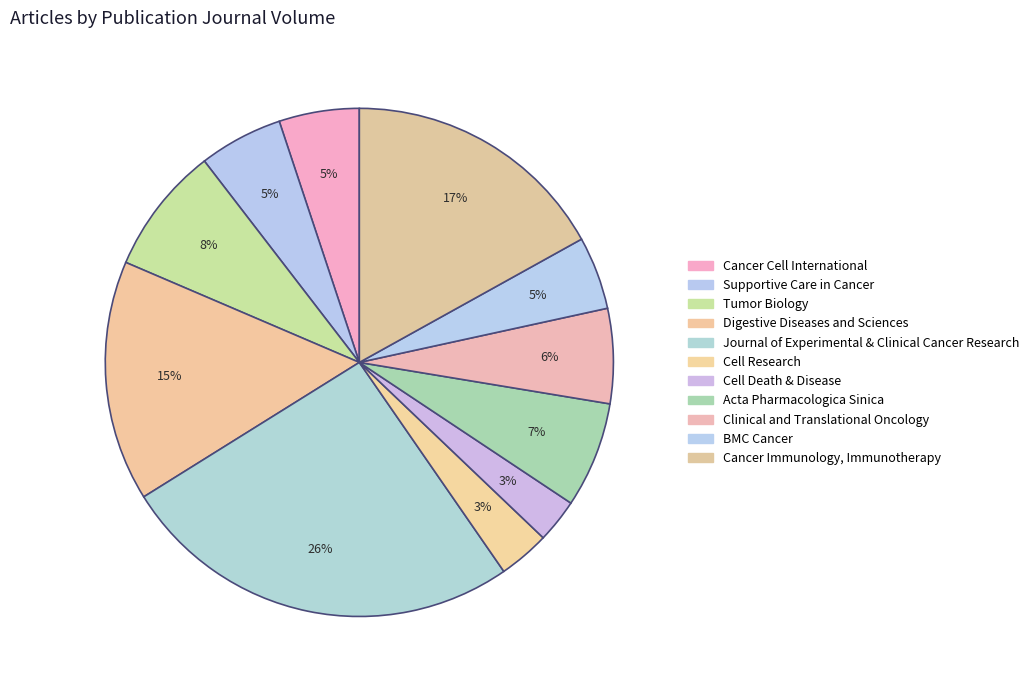

How many slices are in this pie chart?

11